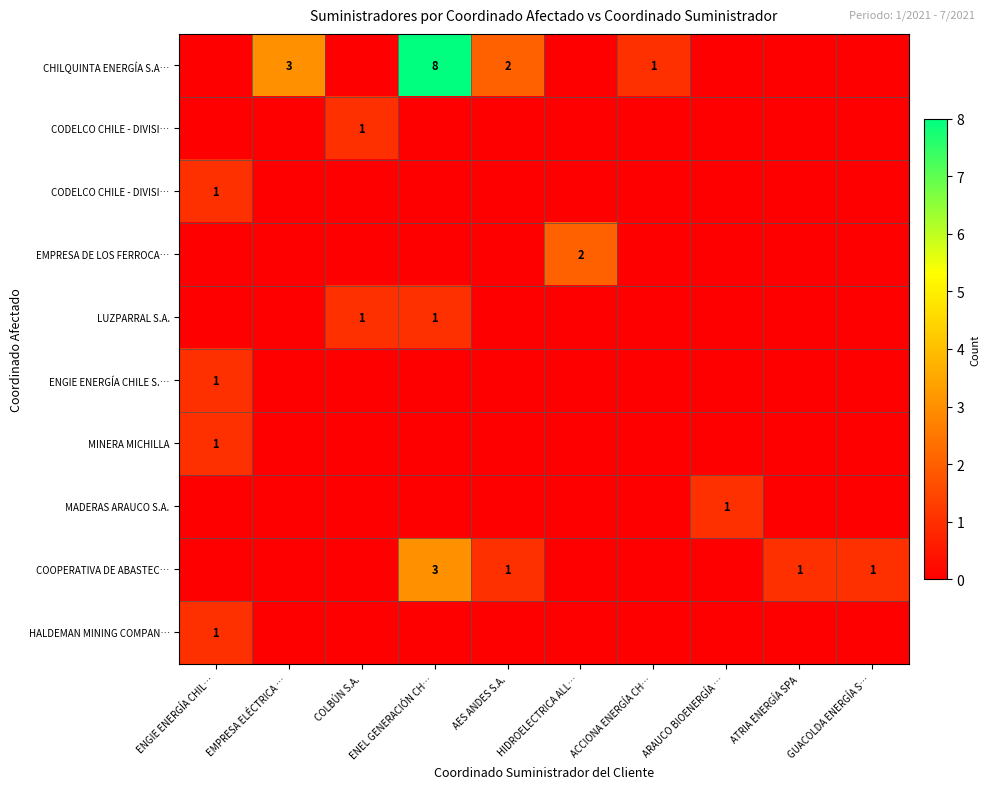

Which label corresponds to the largest value in the chart?

ENEL GENERACIÓN CH…